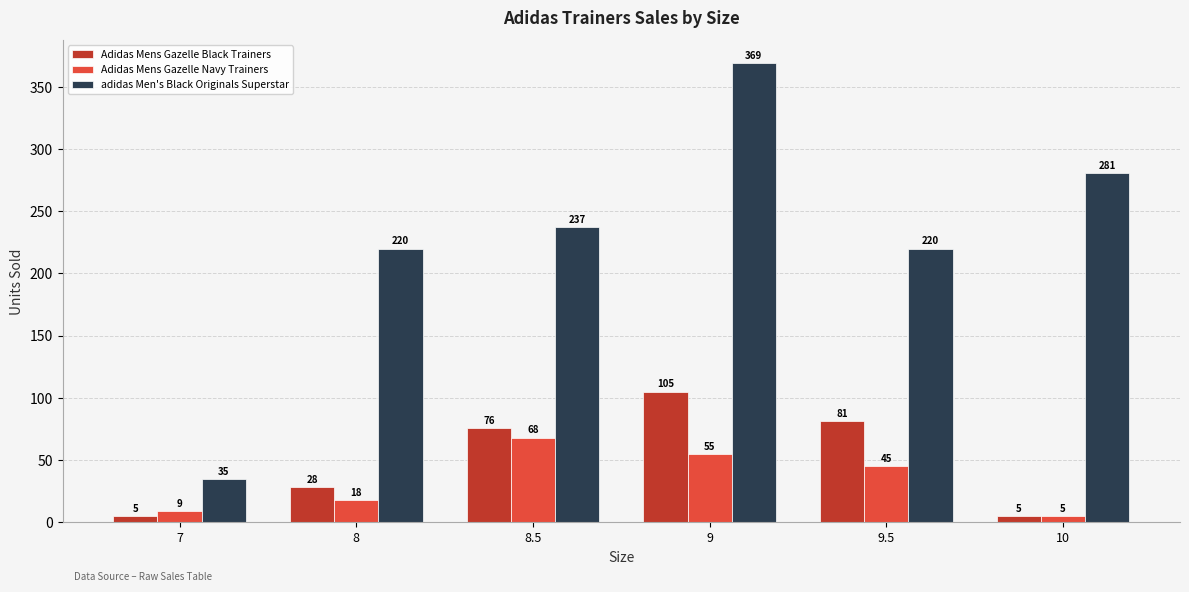

Rank the series at 8.5 from lowest to highest value.

Adidas Mens Gazelle Navy Trainers, Adidas Mens Gazelle Black Trainers, adidas Men's Black Originals Superstar